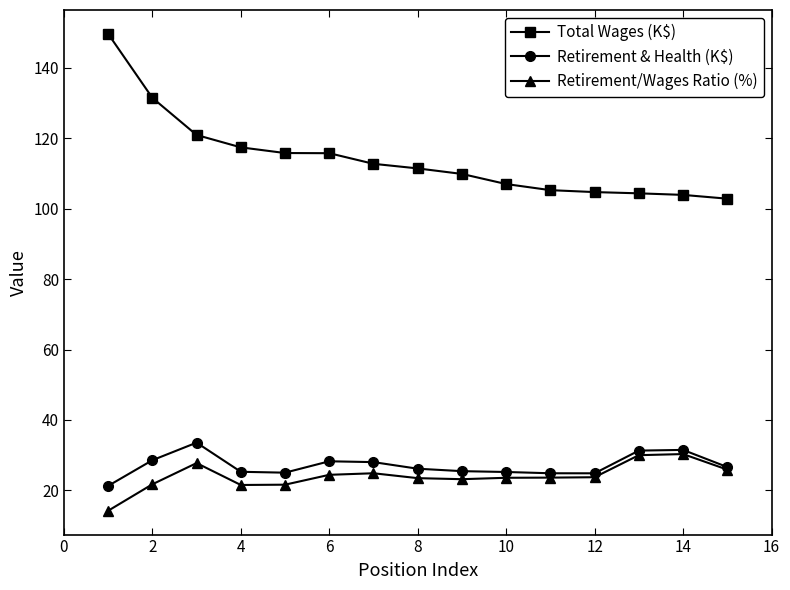

What is the value of the Total Wages (K$) point at the 4th from the left?

117.4